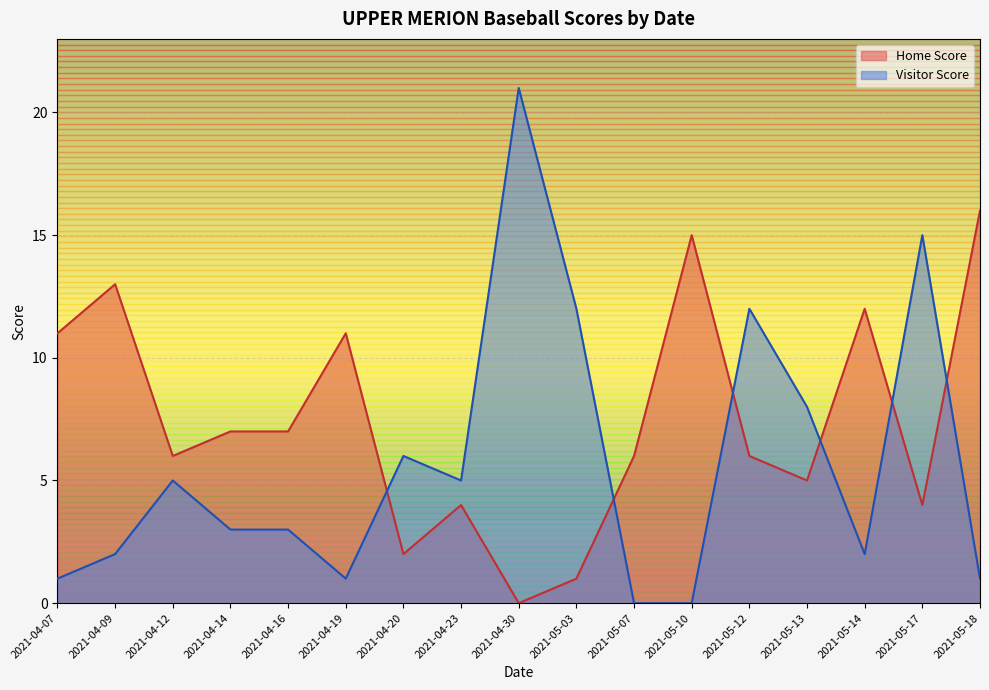

Where is the first local maximum for Home Score?

2021-04-09